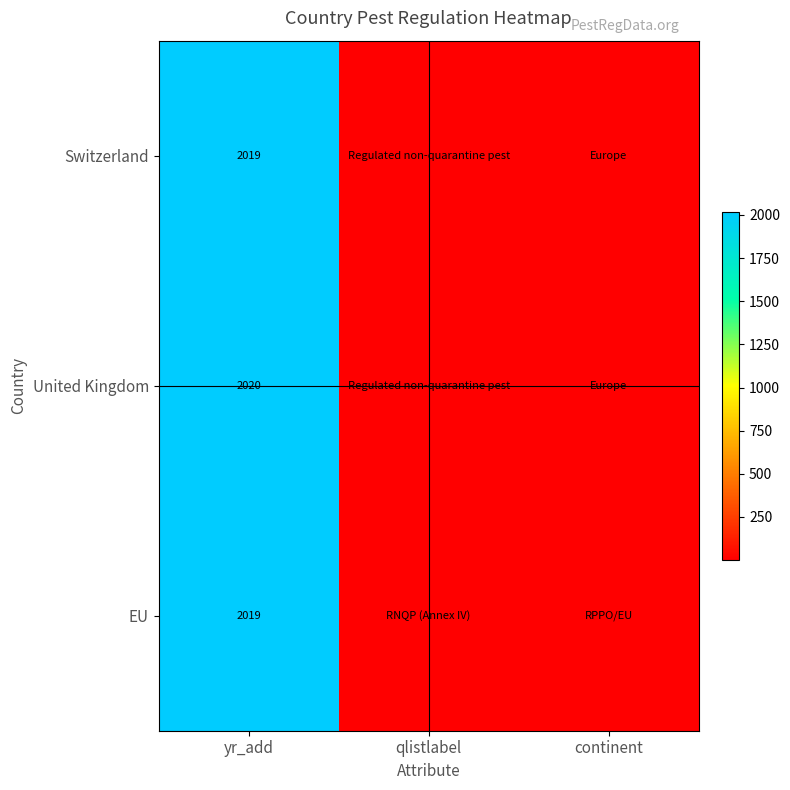

Which has a higher value, yr_add or continent?

yr_add